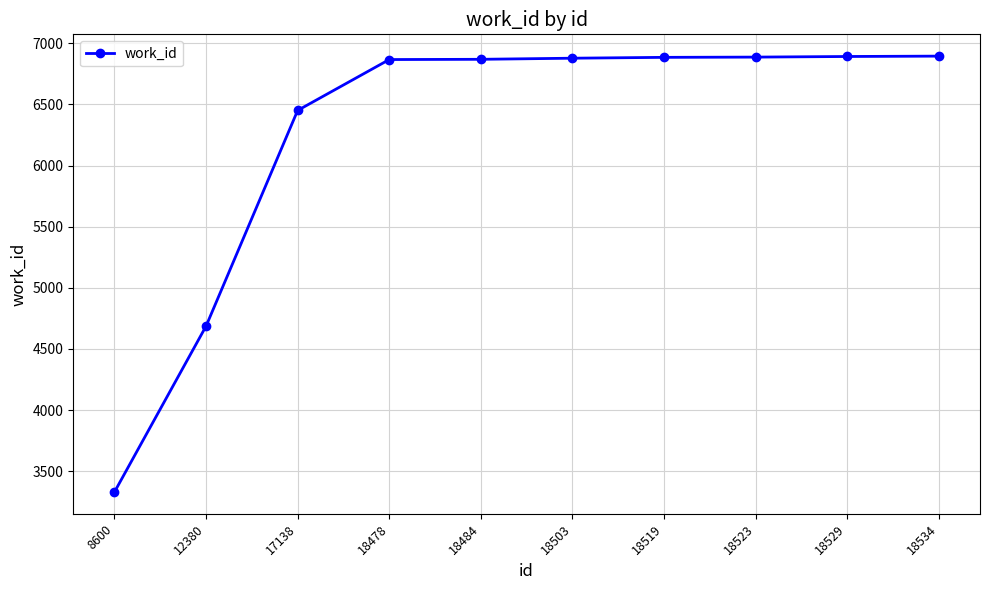

At which label is the value closest to 5112?

12380